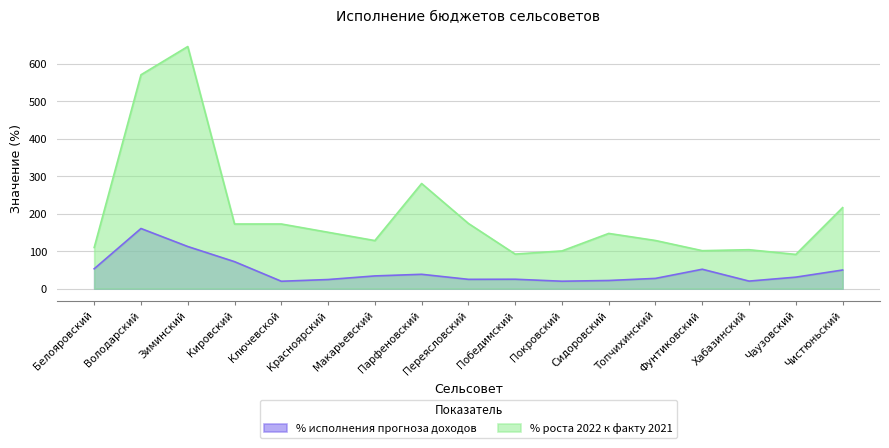

What is the highest value of the % роста 2022 к факту 2021 series?

646.7